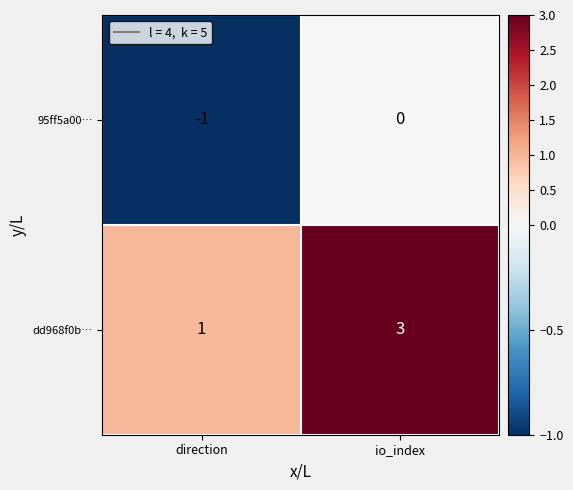

The dd968f0b… series shows 5 at io_index. True or false?

False